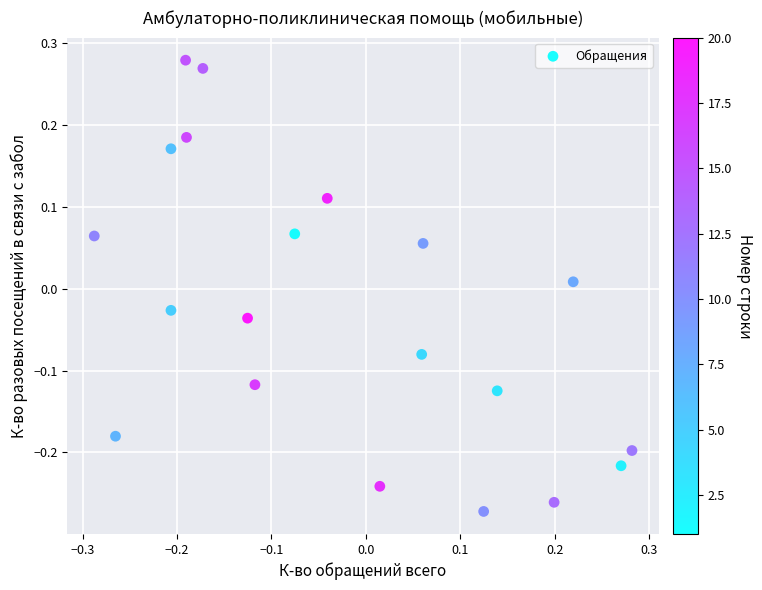

What is the range of X values (max minus min)?

0.6